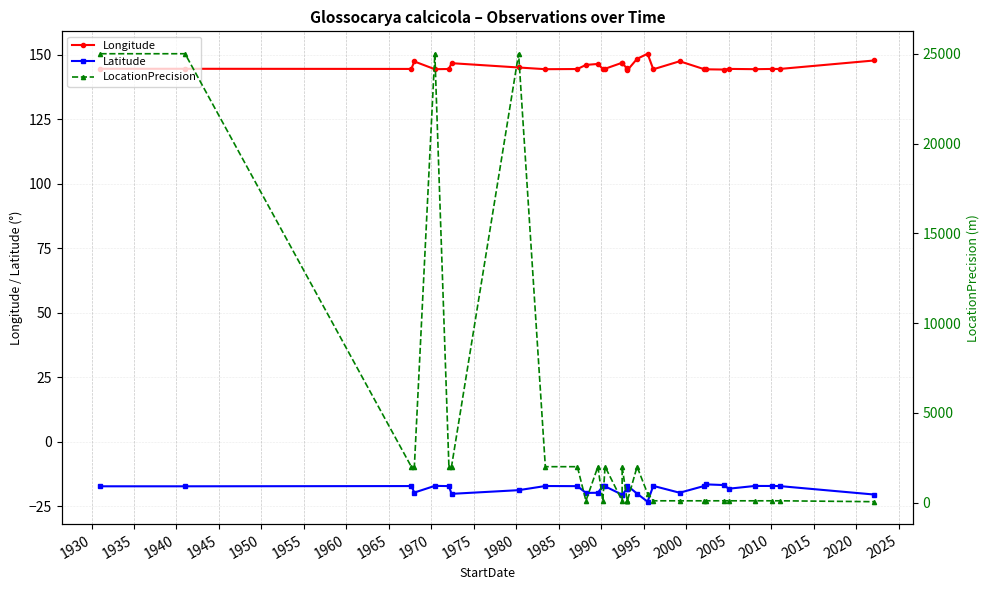

True or false: Longitude has more than 2 points higher than both neighbors.

True